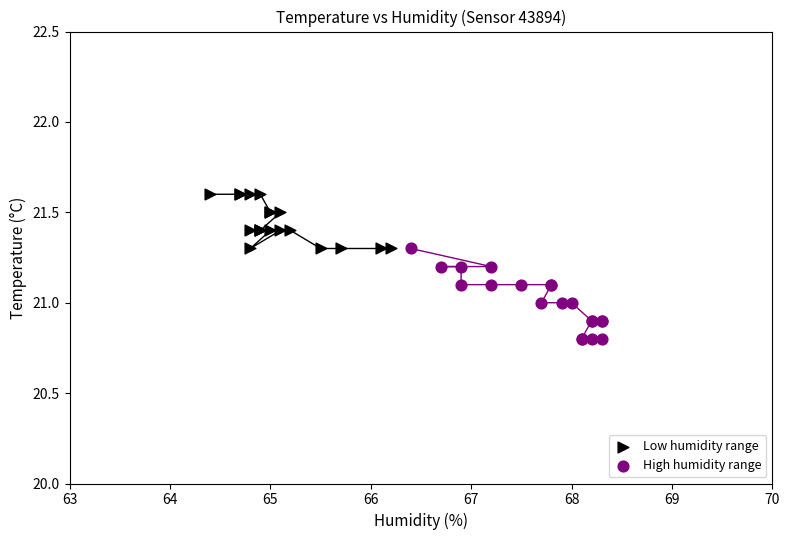

Which series reaches the minimum Y coordinate?

High humidity range